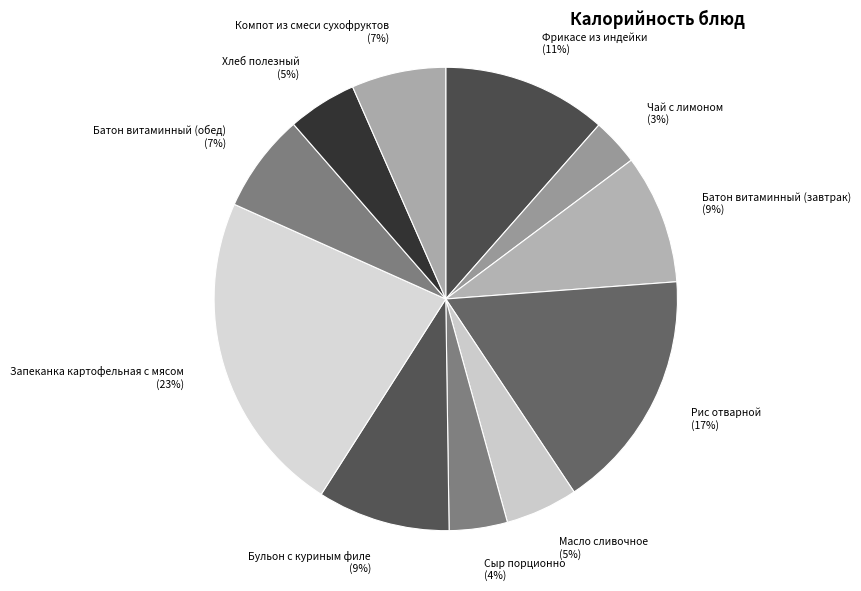

To the nearest percent, what portion does Хлеб полезный represent?

5%